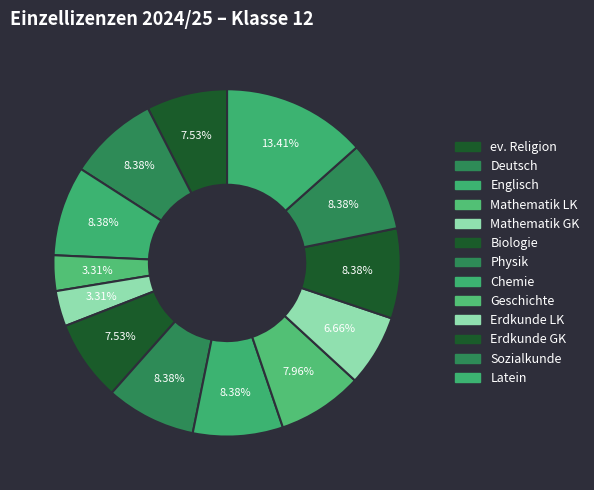

Count the number of slices in the pie.

13